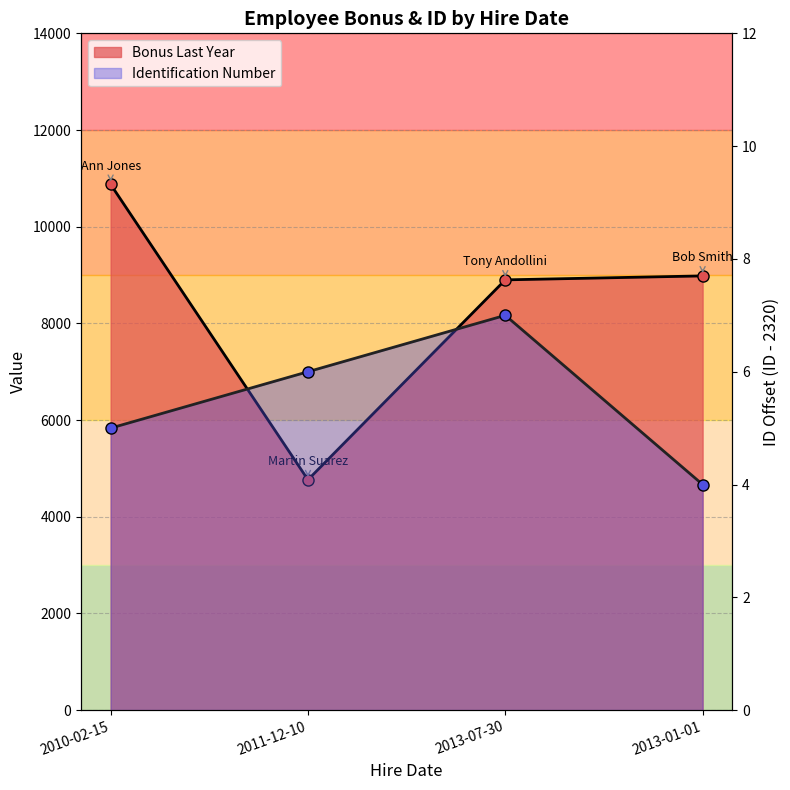

Does the chart display data point markers on the line(s)?

Yes